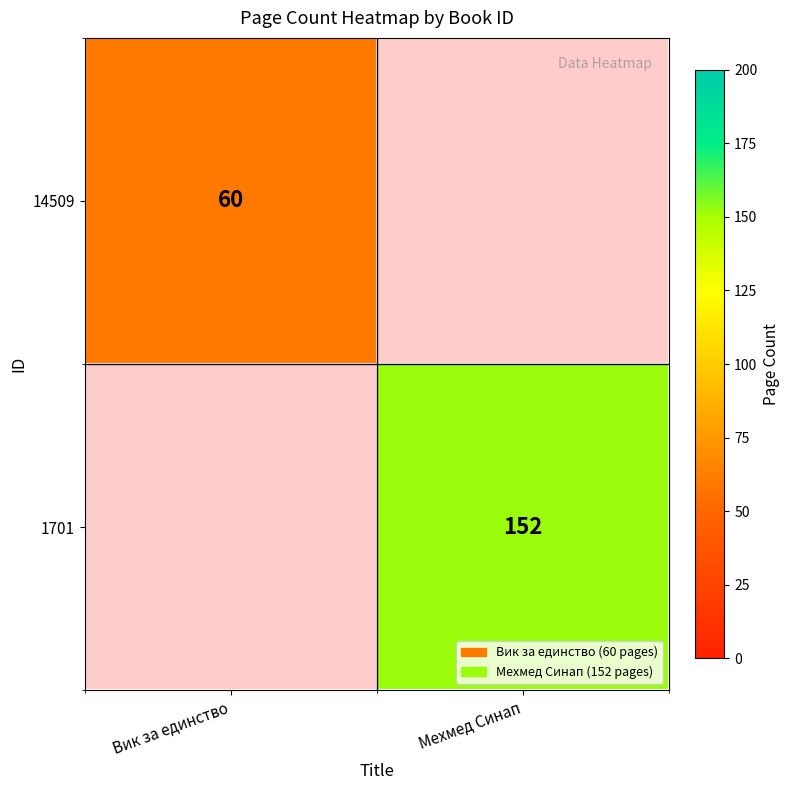

Is the value of 1701 at Мехмед Синап greater than the value of 14509 at Вик за единство?

Yes